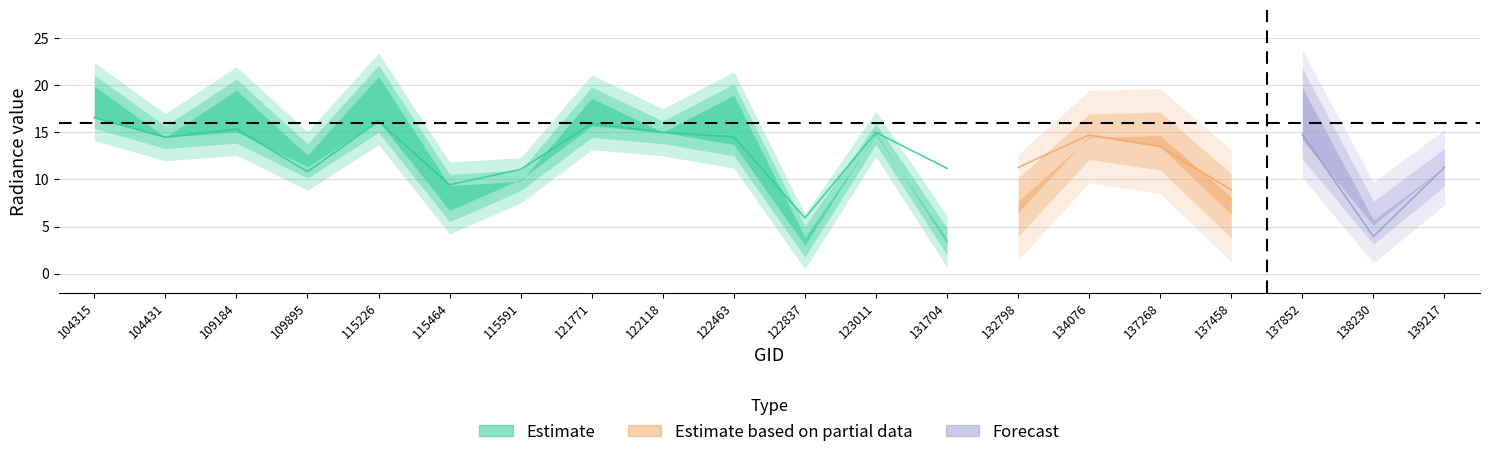

The dnbrad series shows 3.8 at 132798. True or false?

False